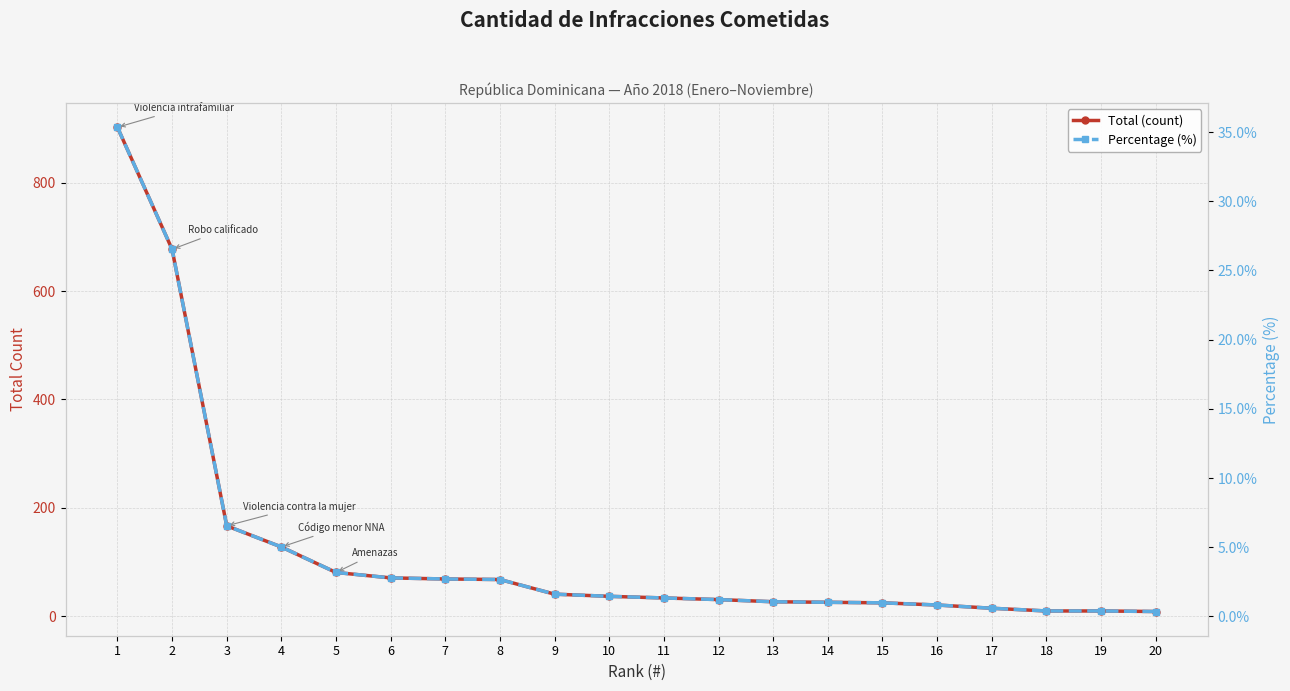

What is the average value of the Percentage (%) series?

4.8